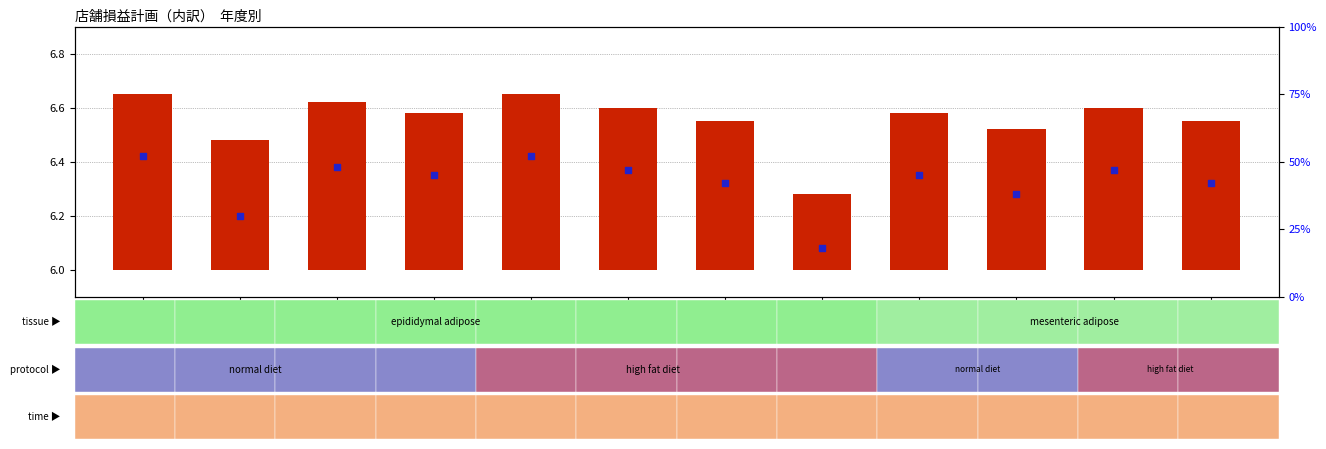

Is the value of transformed count at １０月 greater than the value of percentile rank within the sample at ３月?

No